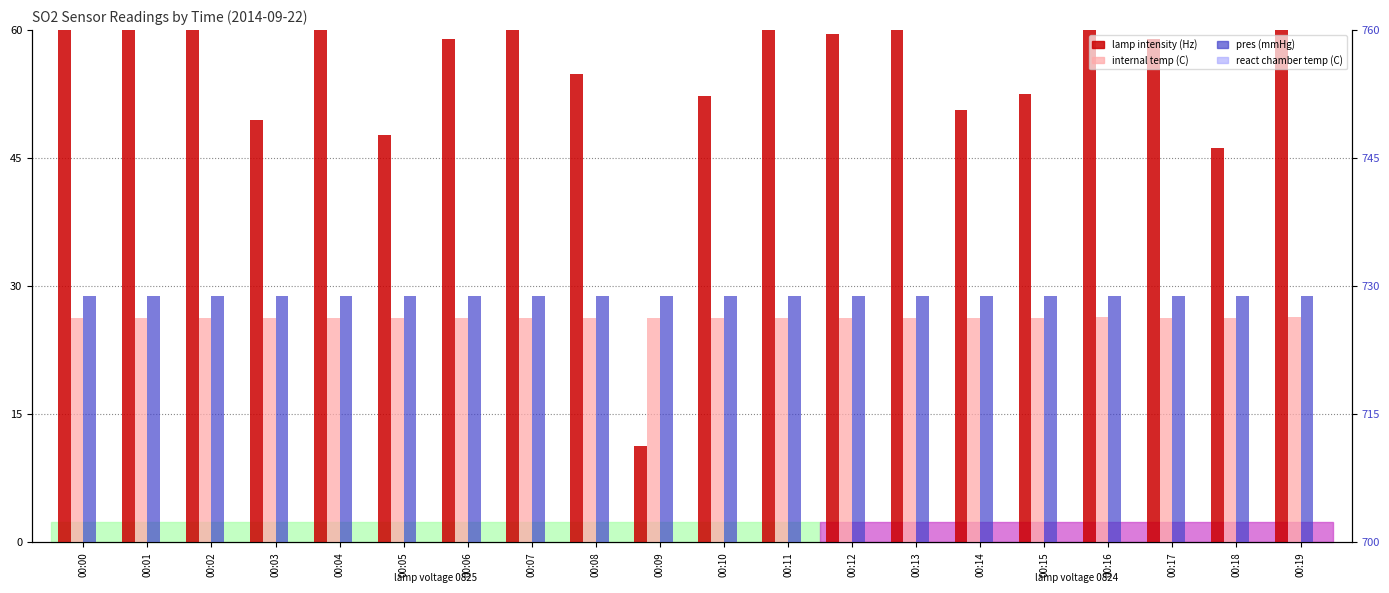

What is the maximum value shown in the chart?

728.9